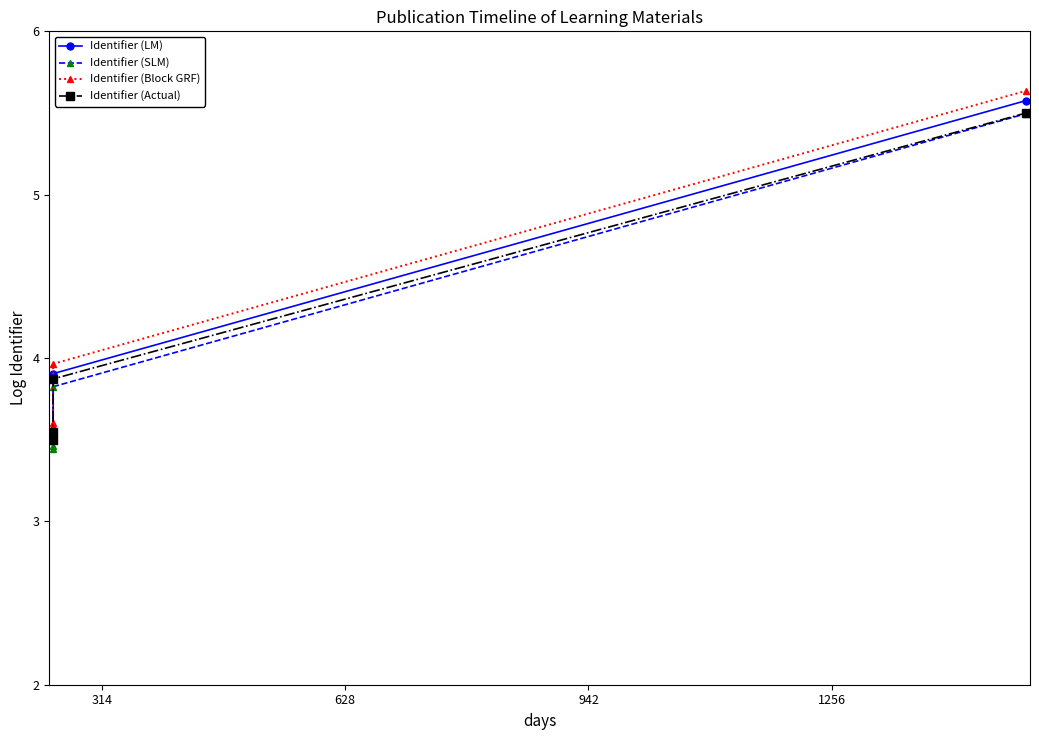

At how many categories does at least one series exceed 5?

1